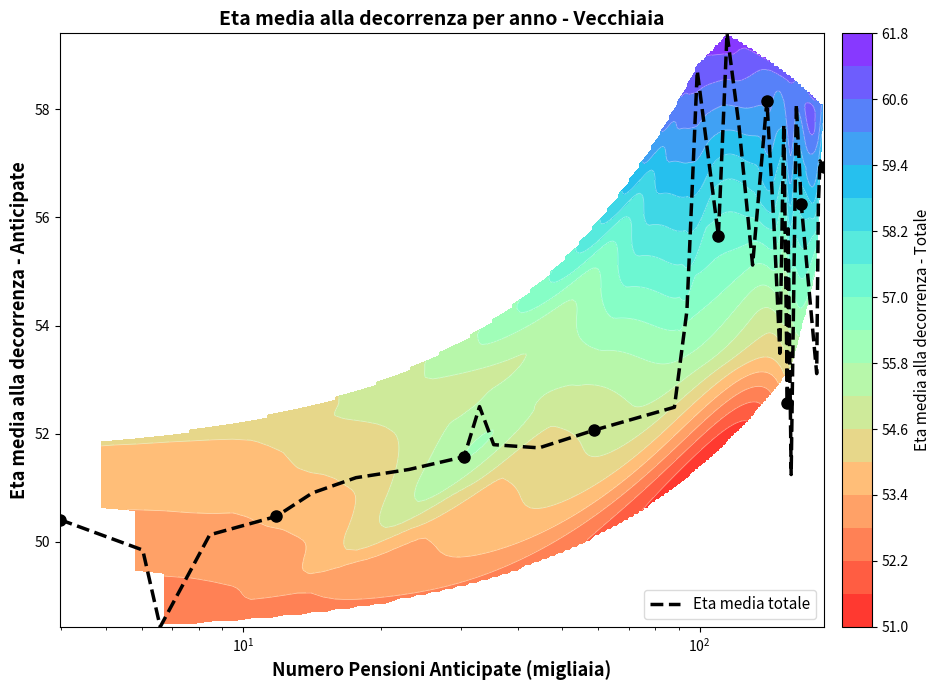

What is the minimum value for Eta media totale?

48.4